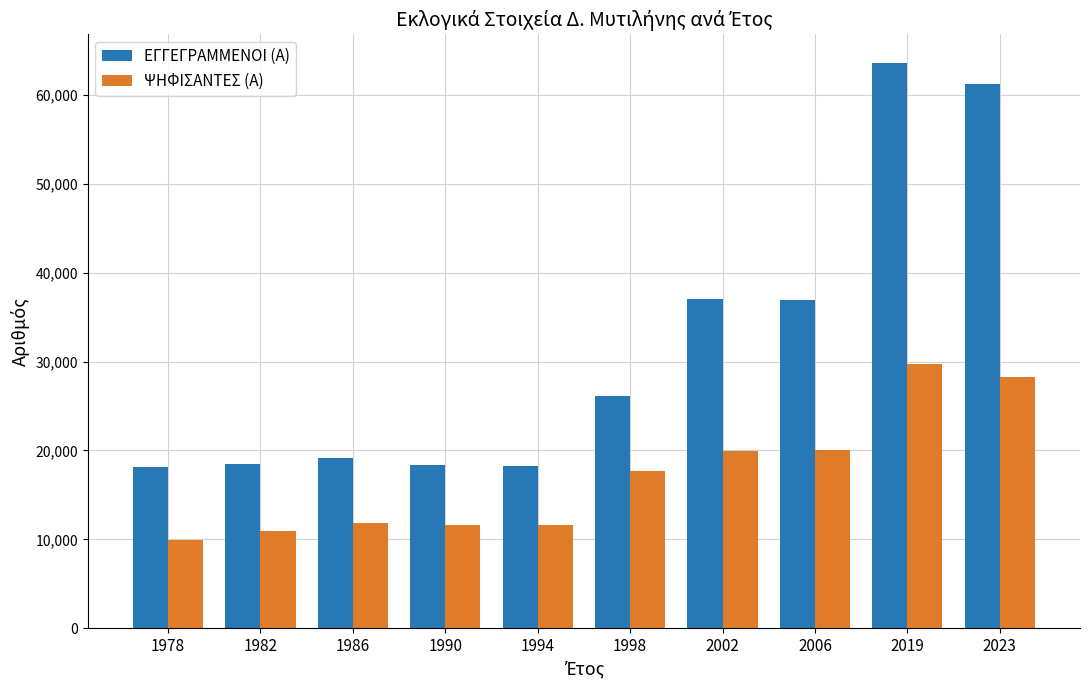

What is the average value of the ΨΗΦΙΣΑΝΤΕΣ (Α) series?

17168